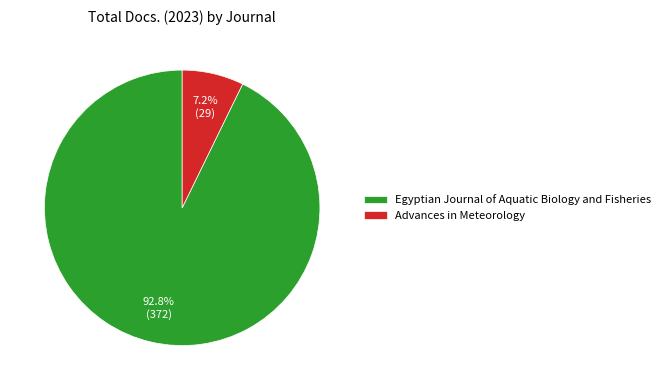

Rank the categories by value from lowest to highest.

Advances in Meteorology, Egyptian Journal of Aquatic Biology and Fisheries